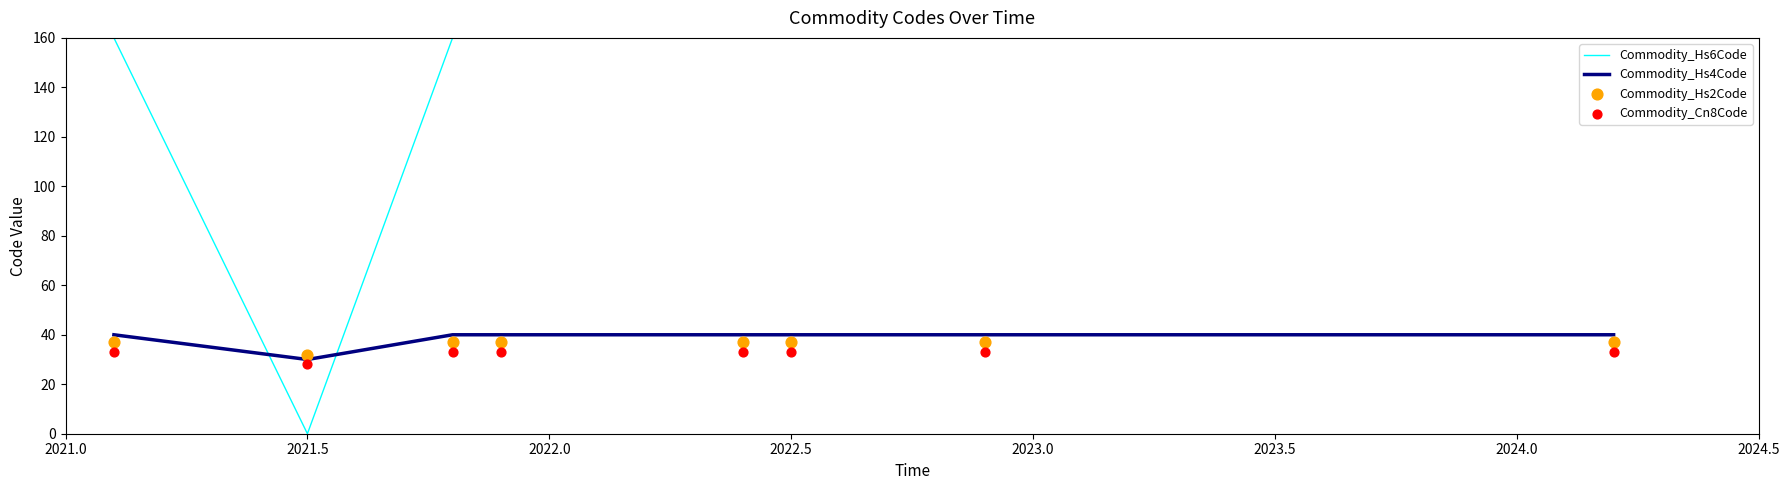

After their last crossing, which series has the higher values: Commodity_Hs4Code or Commodity_Hs6Code?

Commodity_Hs6Code